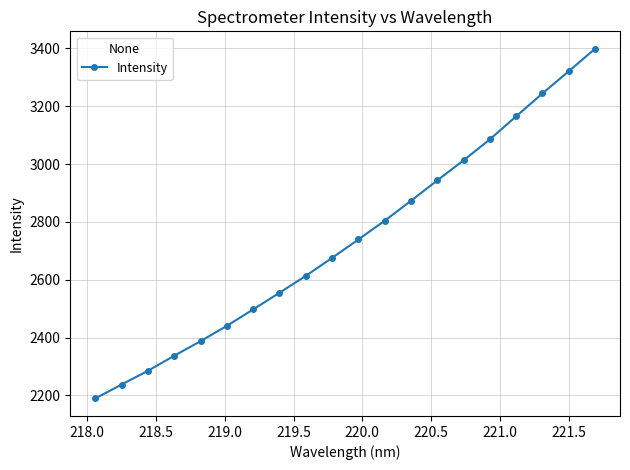

What is the value of the 5th point from the left?

2387.8